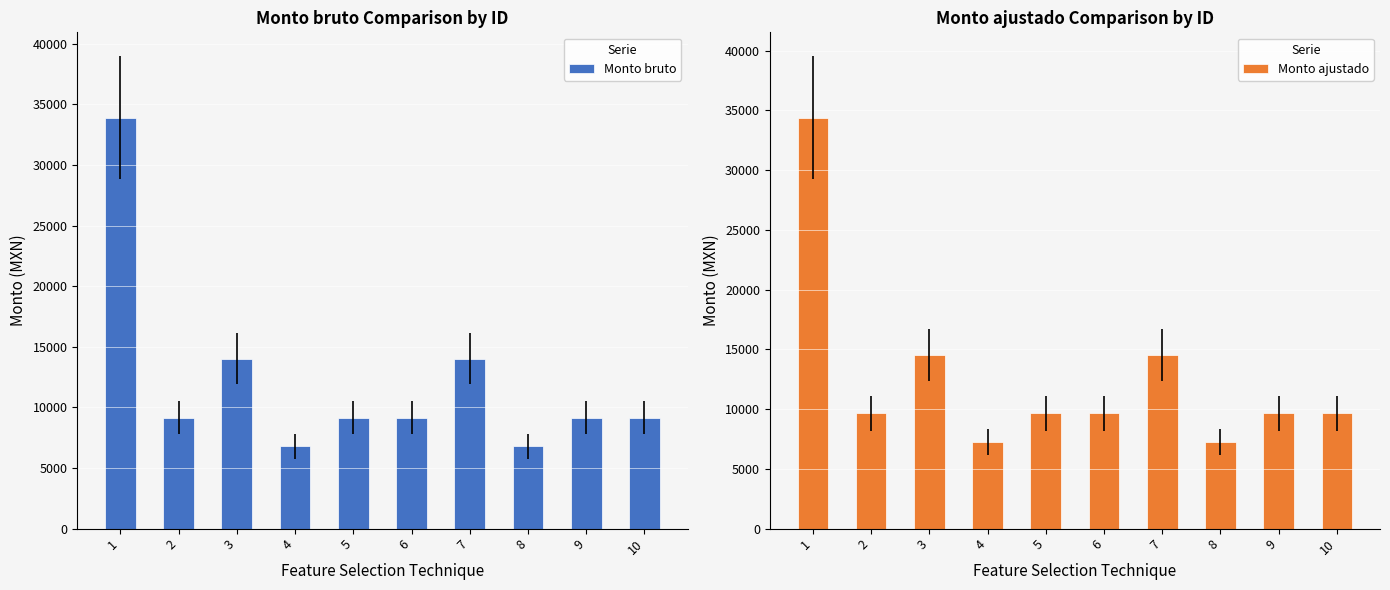

Between 10 and 7, which is larger?

7